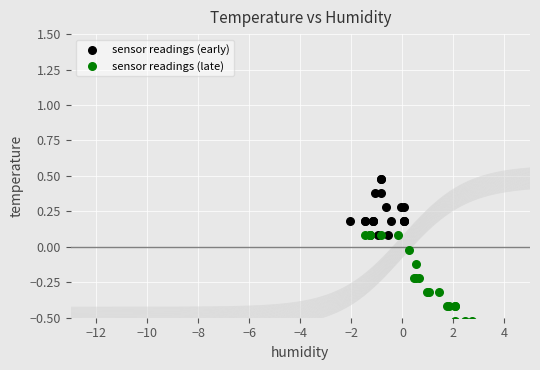

Which series has the widest spread of Y values?

sensor readings (late)